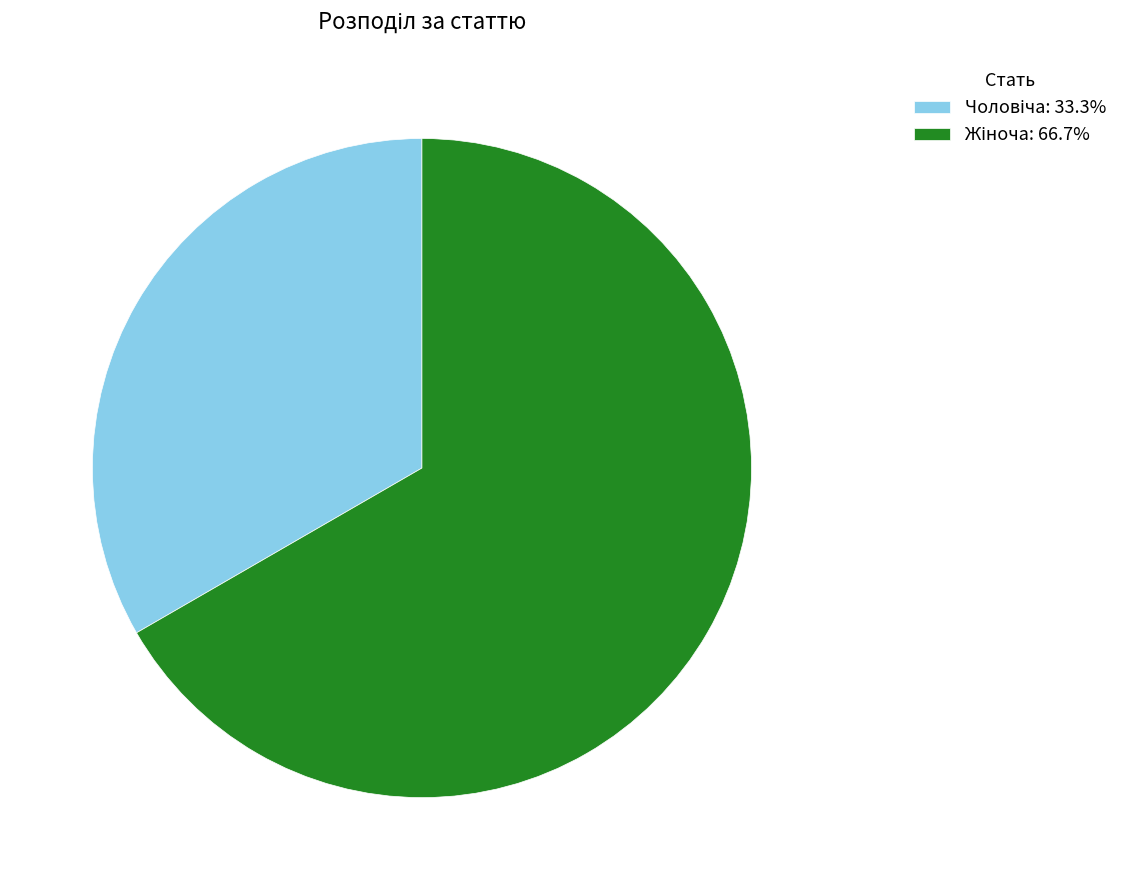

Does any single category account for the majority?

Yes